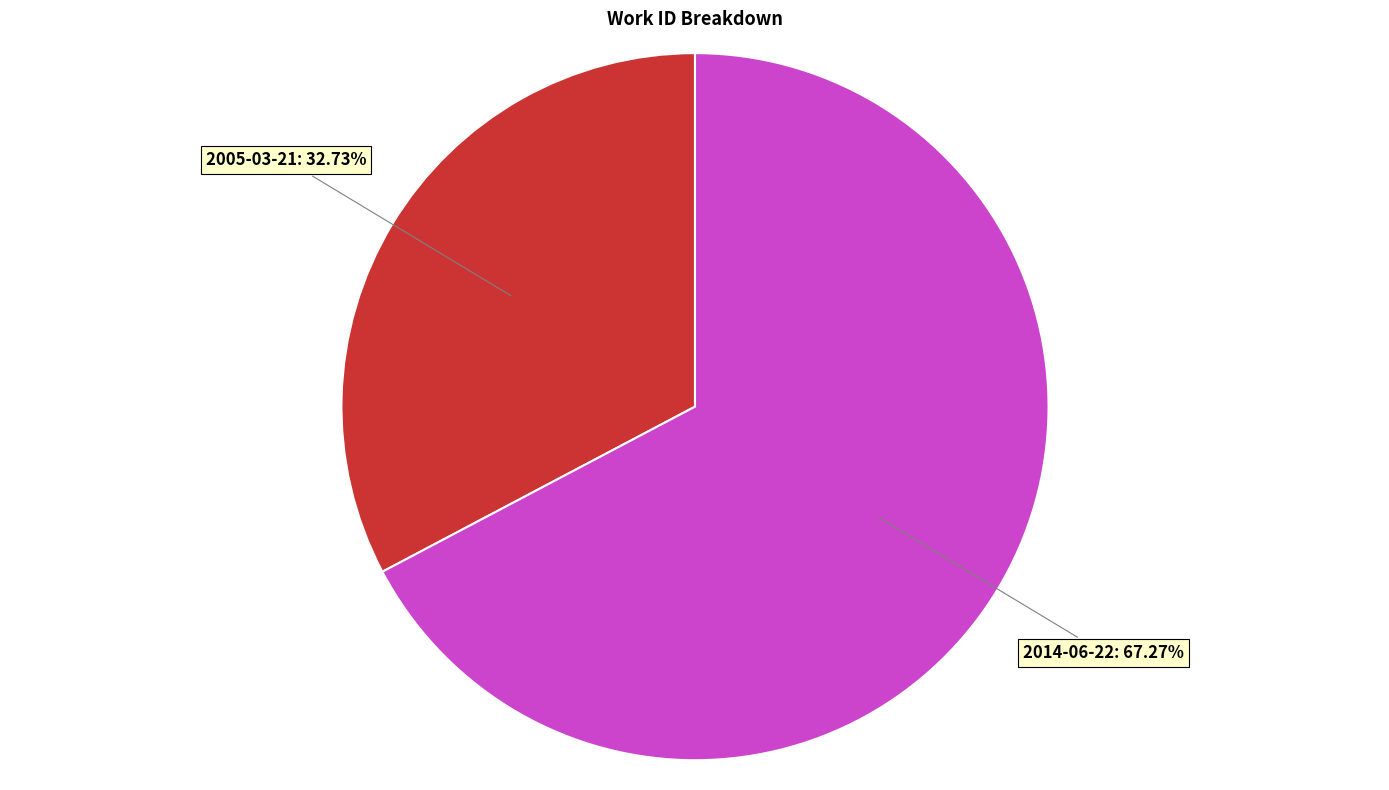

Is there any slice that represents more than half of the pie?

Yes